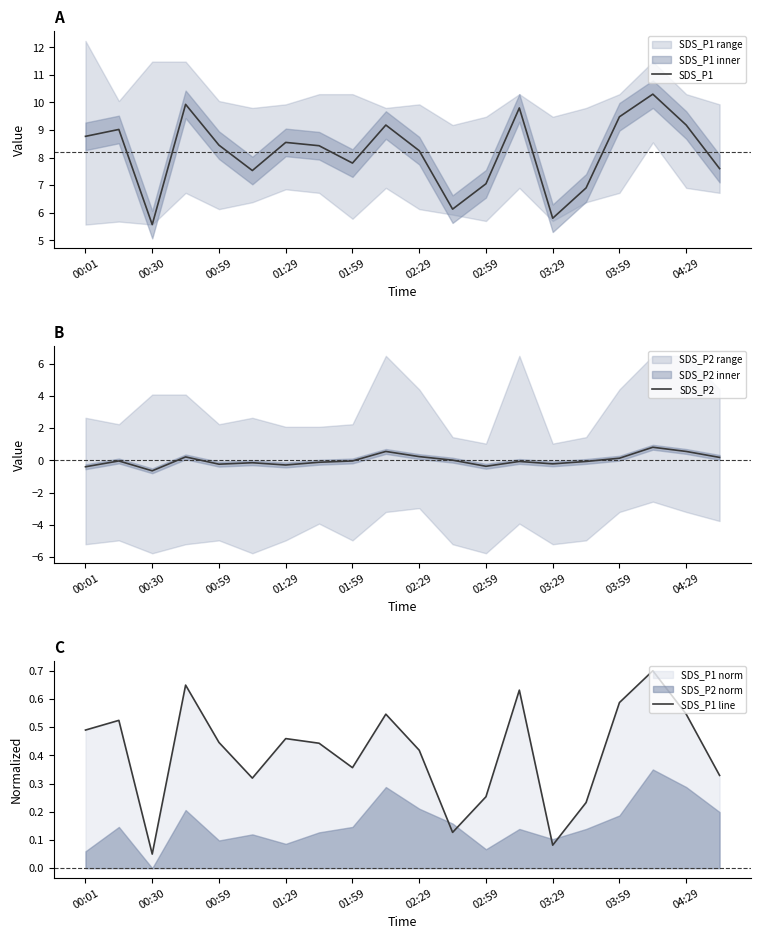

Does the chart have visible grid lines?

No